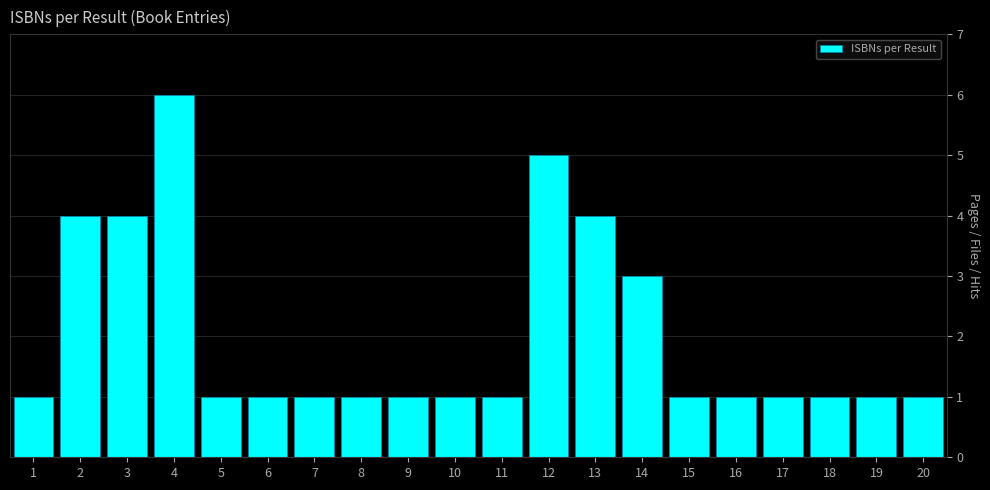

Reading left to right, list all the values displayed in this chart.

1=1	2=4	3=4	4=6	5=1	6=1	7=1	8=1	9=1	10=1	11=1	12=5	13=4	14=3	15=1	16=1	17=1	18=1	19=1	20=1